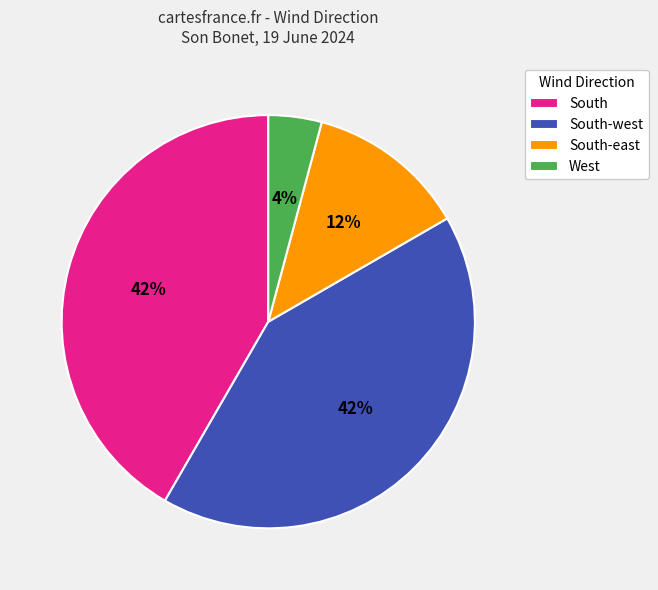

To the nearest percent, what is the average slice percentage?

25%